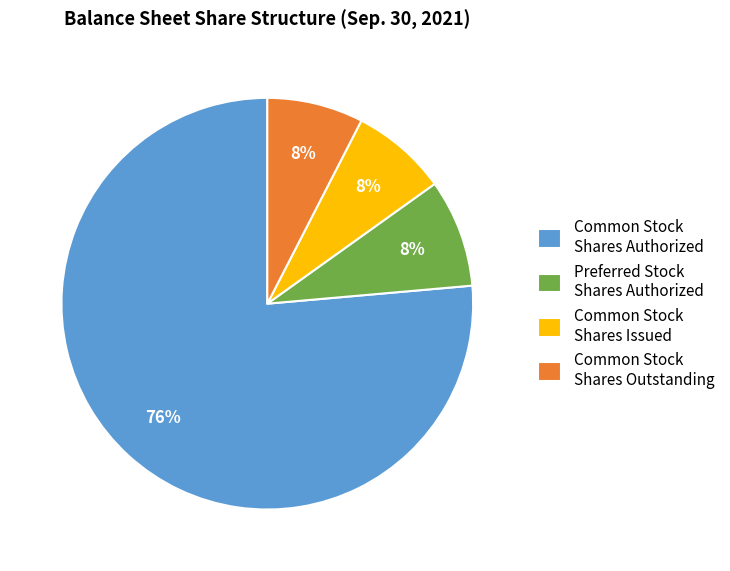

How many slices are in this pie chart?

4